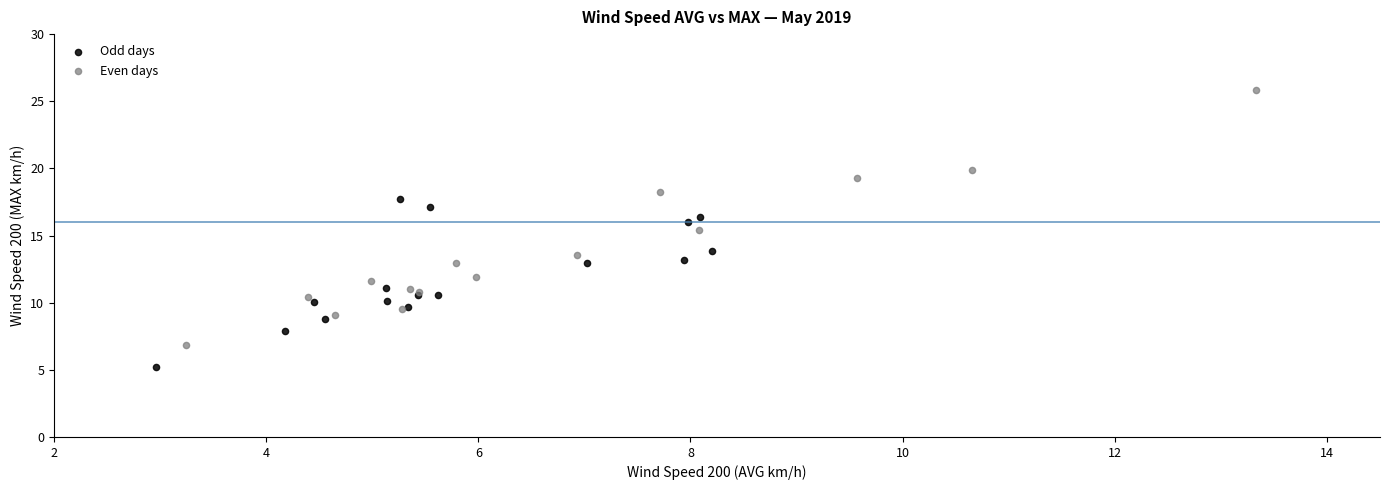

Which series has the largest Y range (max minus min)?

Even days